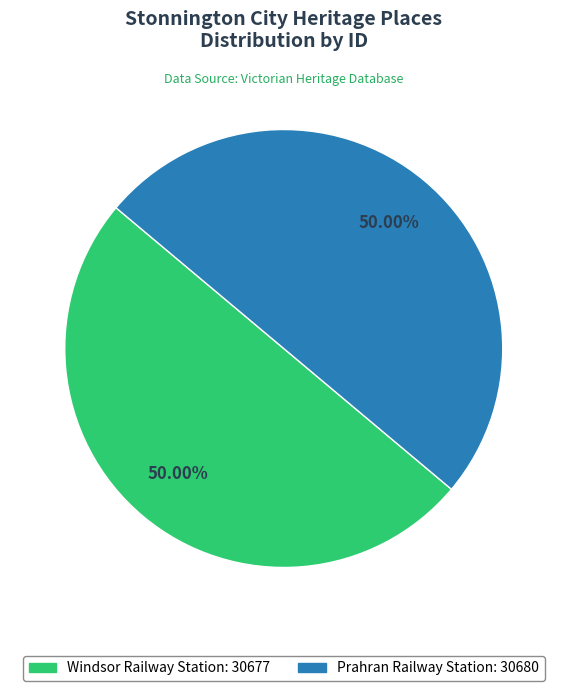

How many slices are in this pie chart?

2